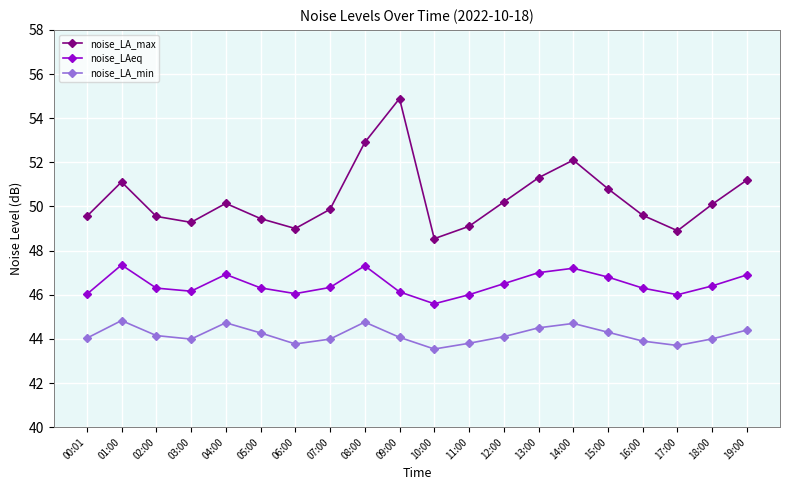

At 16:00, list the series in order from smallest to largest.

noise_LA_min, noise_LAeq, noise_LA_max